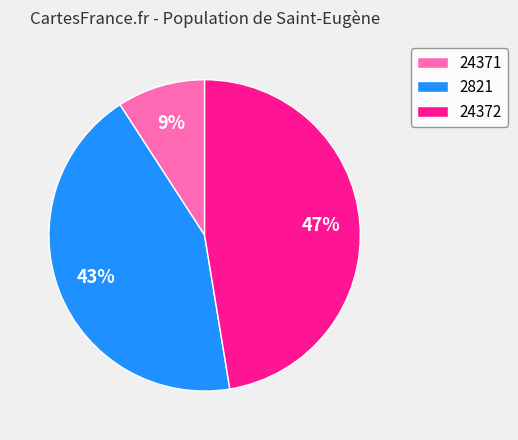

How many segments does this pie chart have?

3